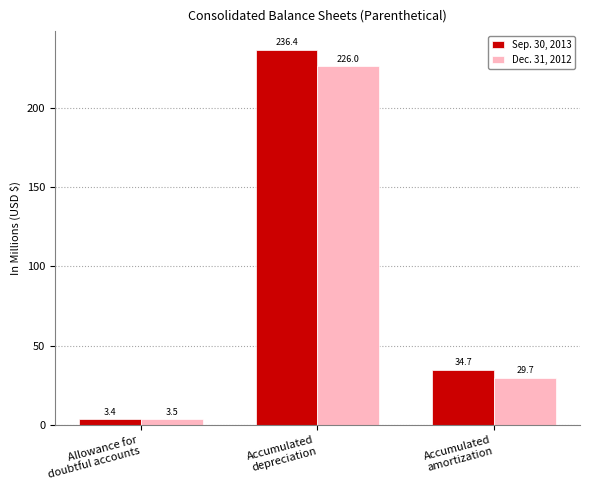

What are all the series names shown in the legend?

Sep. 30, 2013, Dec. 31, 2012